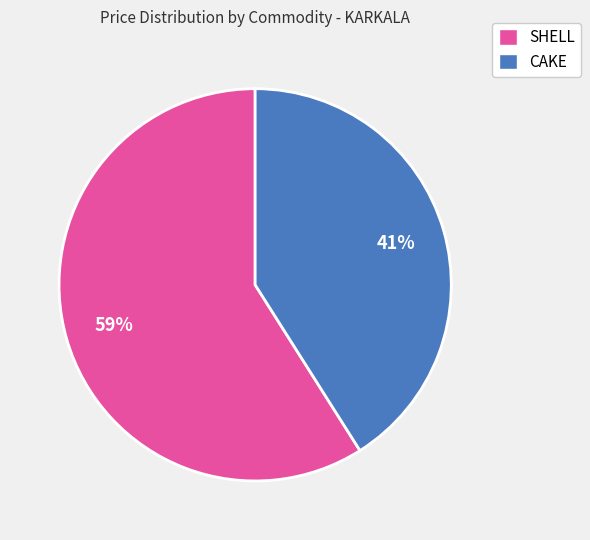

Approximately how many times larger is the value at SHELL compared to CAKE?

1.4